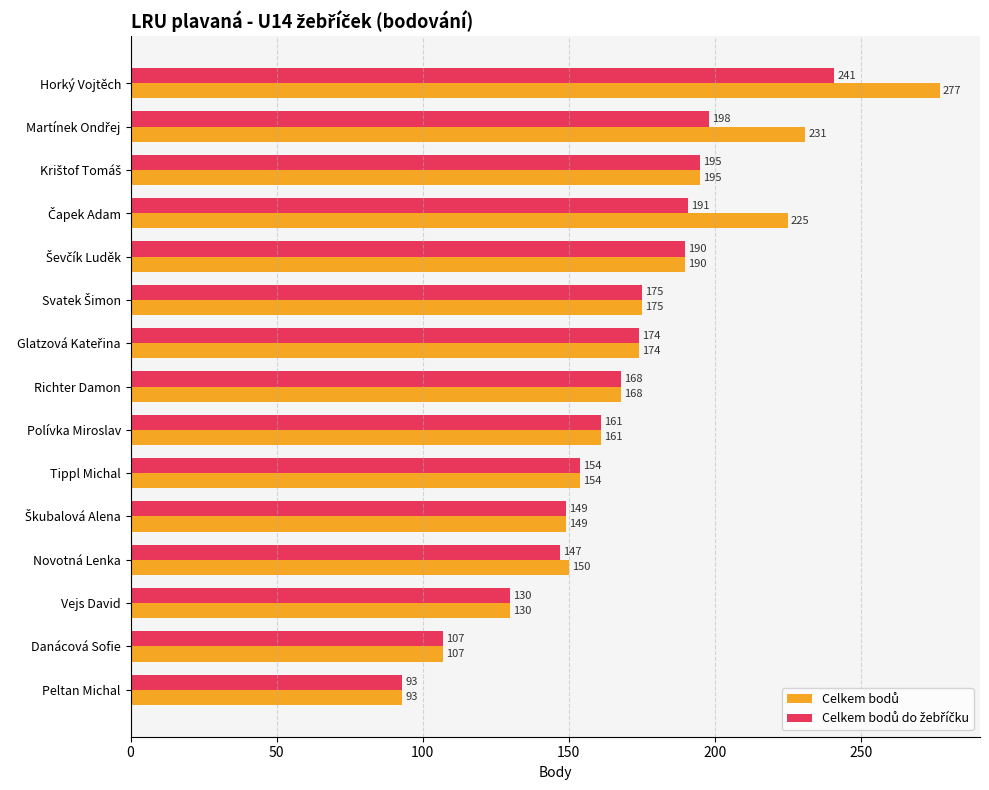

At how many categories does at least one series exceed 209?

3